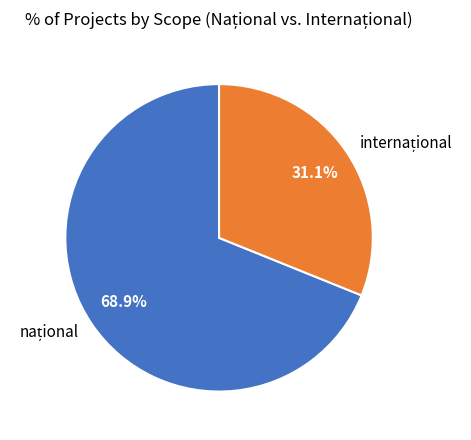

Is there a majority slice in this chart?

Yes